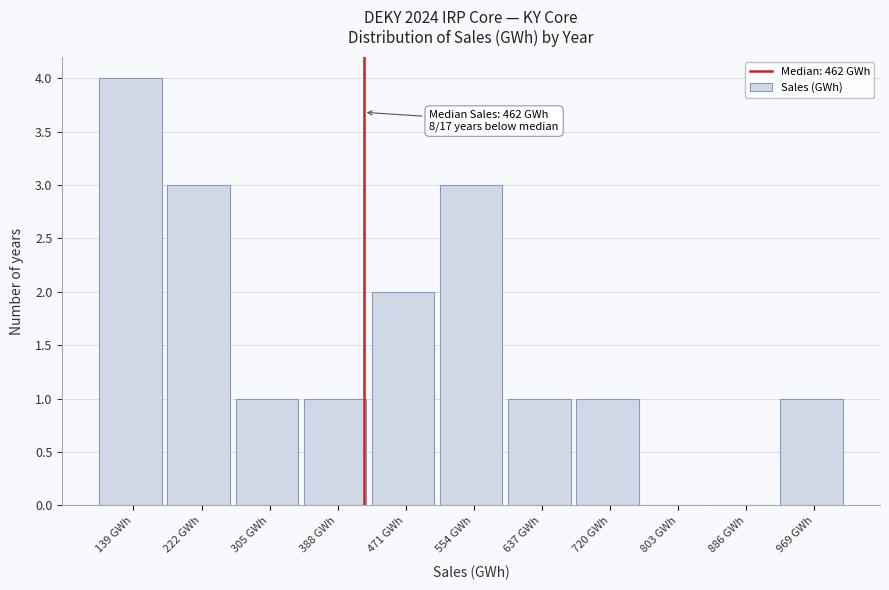

Reading left to right, extract all data points from this chart.

139 GWh=4	222 GWh=3	305 GWh=1	388 GWh=1	471 GWh=2	554 GWh=3	637 GWh=1	720 GWh=1	803 GWh=0	886 GWh=0	969 GWh=1